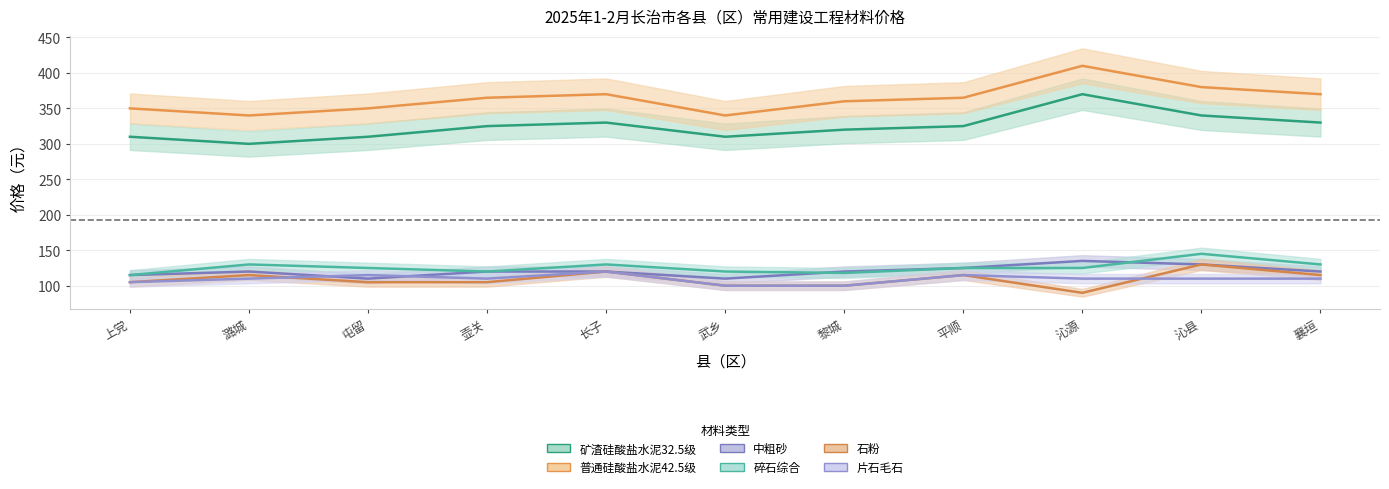

Which has a higher value, 上党 or 长子?

长子